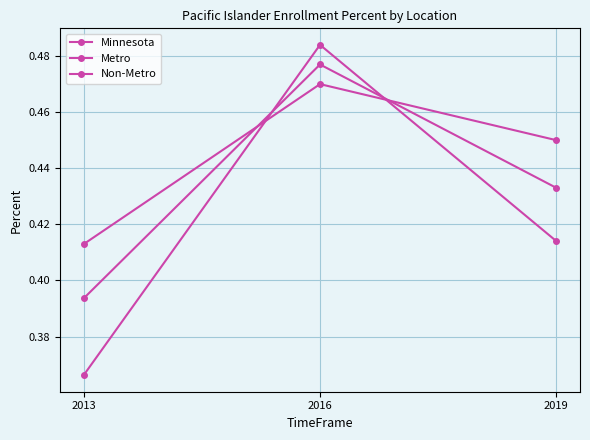

List the series in order of their overall mean, highest first.

Metro, Minnesota, Non-Metro